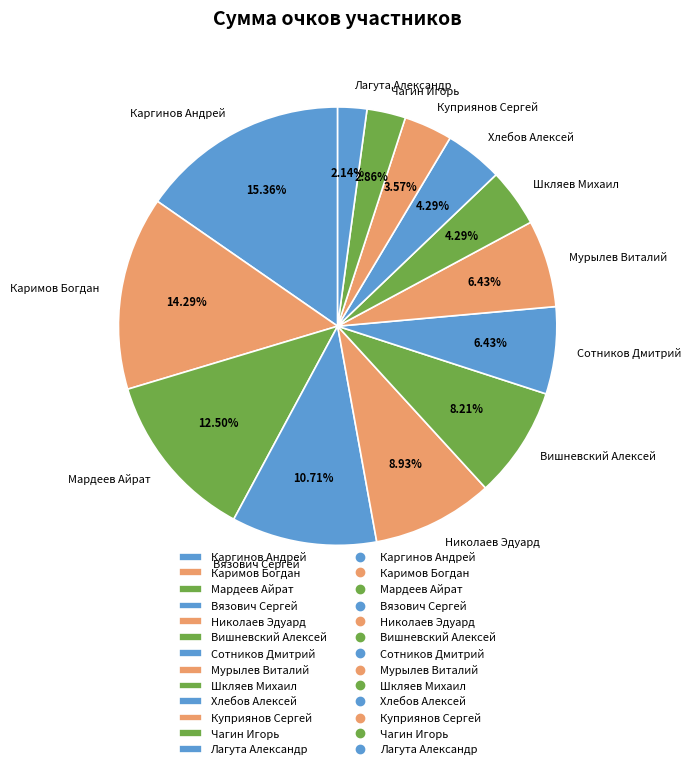

How many slices are in this pie chart?

13